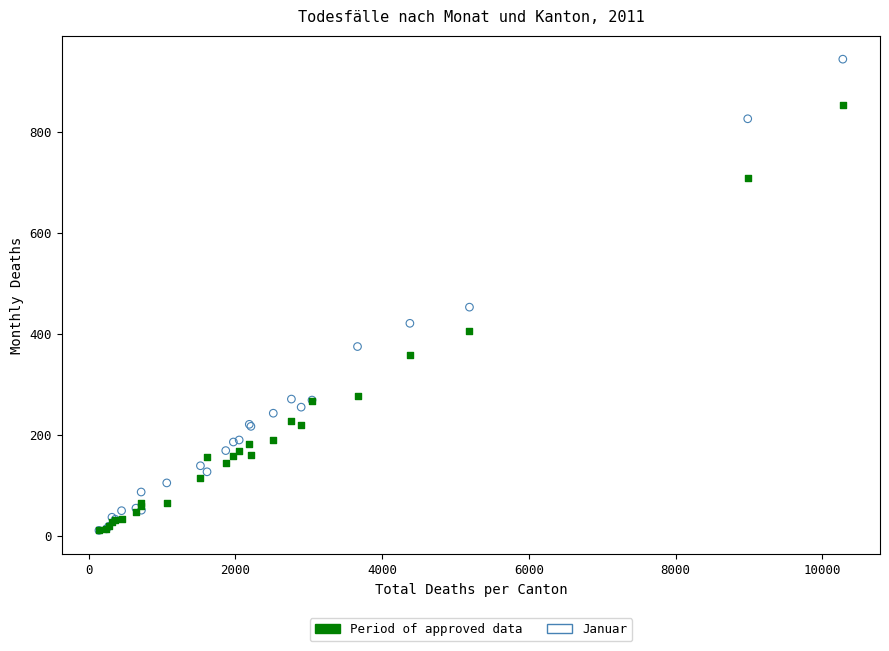

Across all series, what Y value is closest to 477?

453